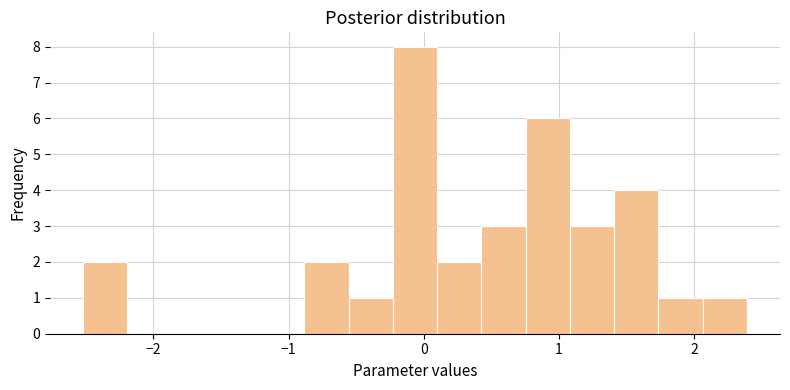

Around what value on the x-axis is the tallest bar? Give the approximate position of its centre, as read against the axis.

-0.1